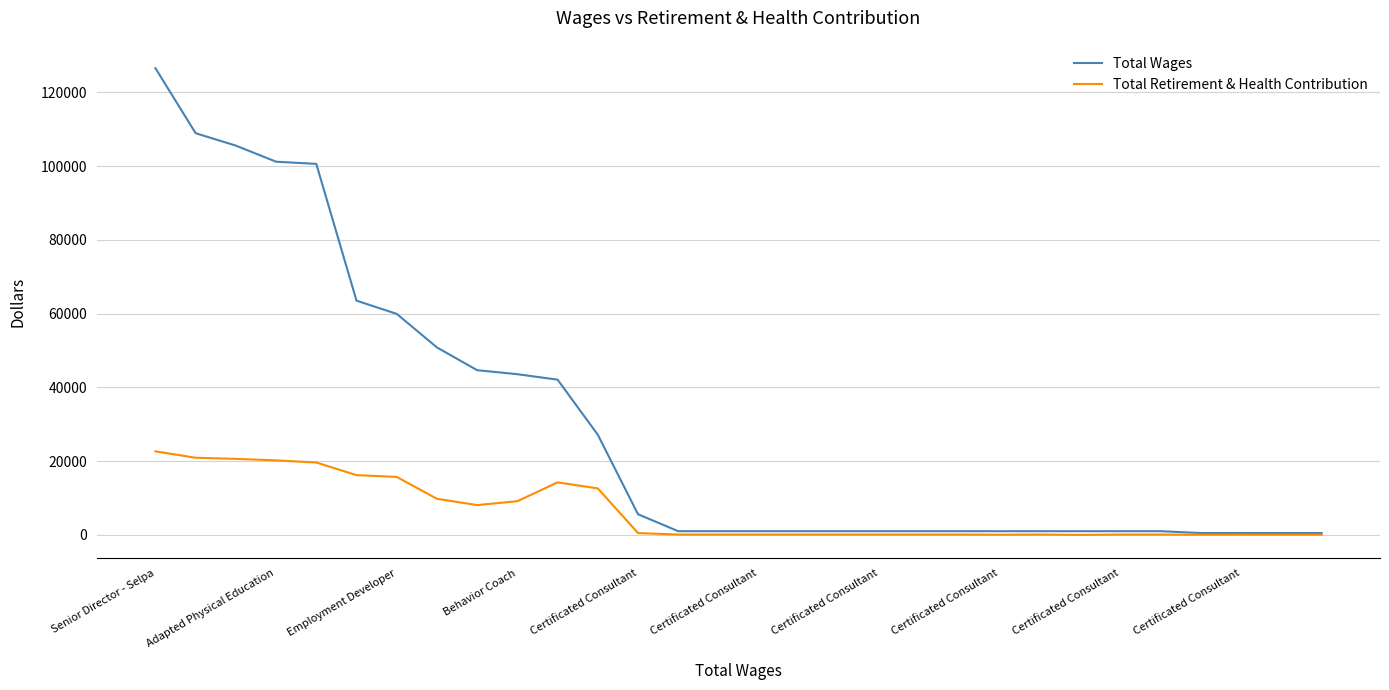

List the series in order of their peak value, highest first.

Total Wages, Total Retirement & Health Contribution